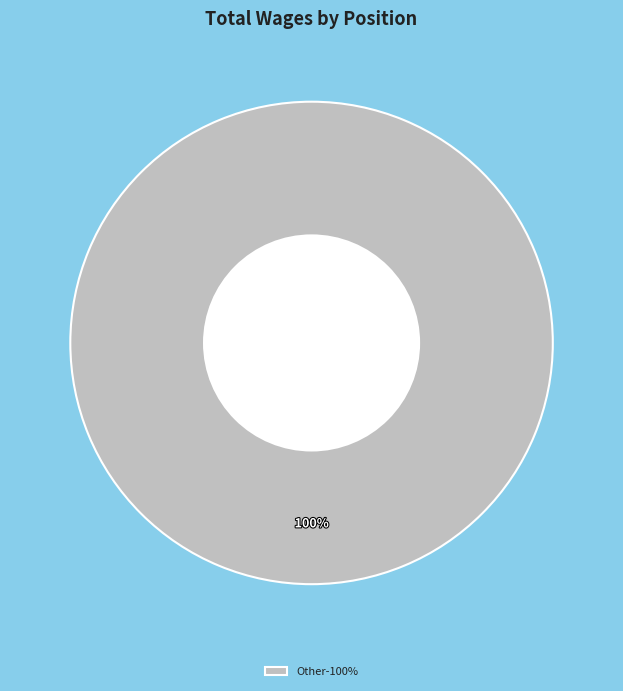

Rank the categories by value from highest to lowest.

Other-100%